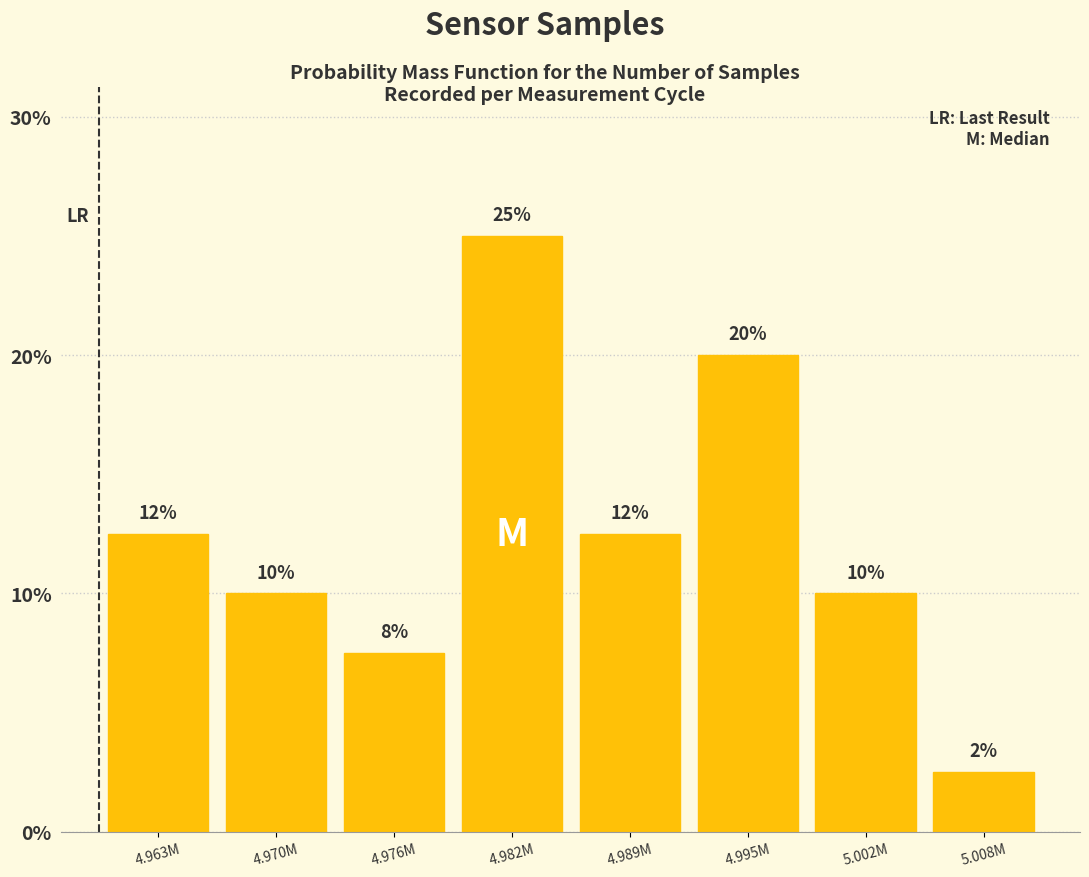

Which has a higher value, 5.008M or 4.982M?

4.982M